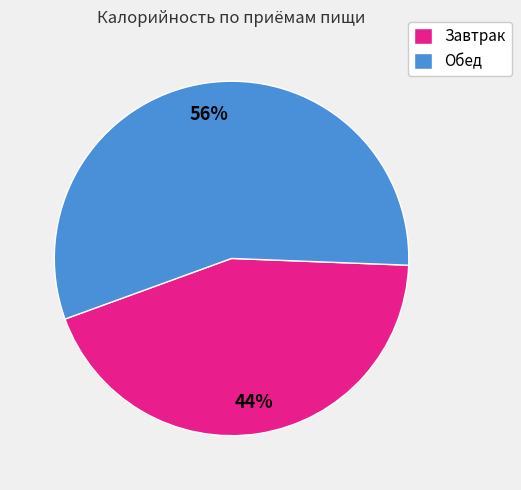

To the nearest percent, what portion does Завтрак represent?

44%